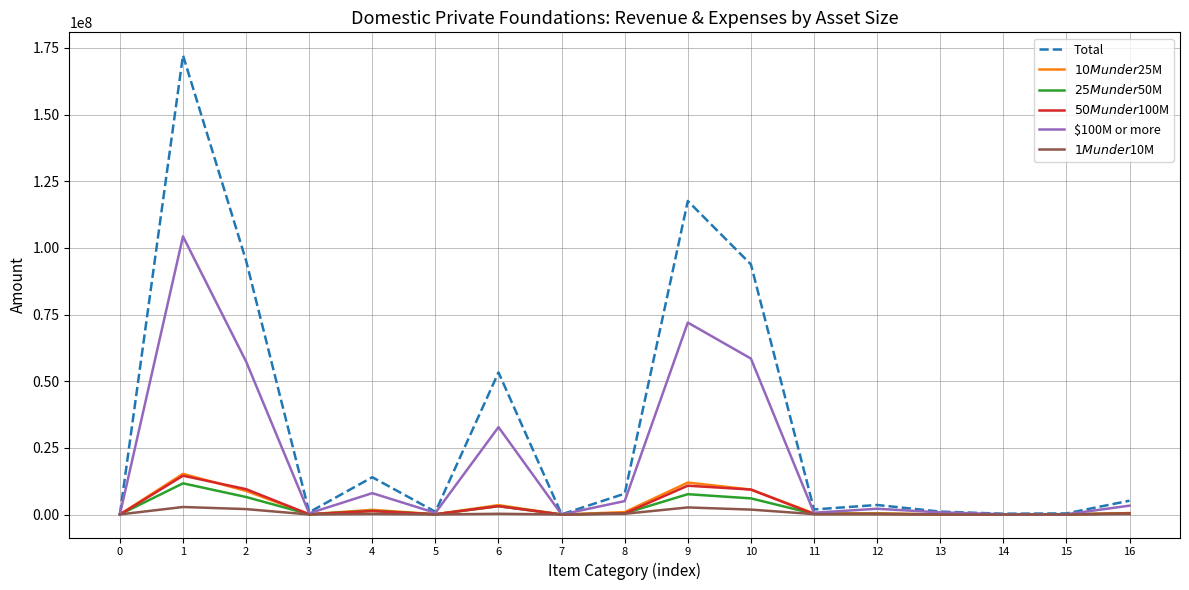

The value of $10M under $25M at 1 is 15250666. True or false?

True